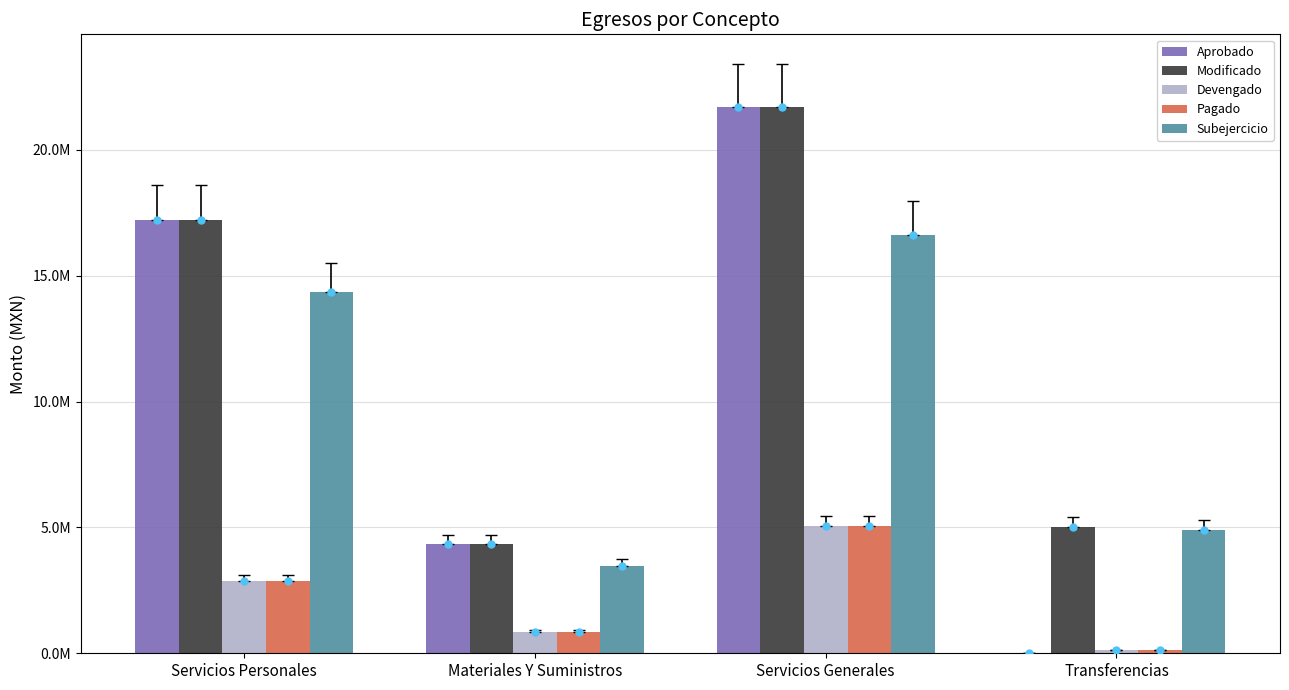

What are all the series names shown in the legend?

Aprobado, Modificado, Devengado, Pagado, Subejercicio